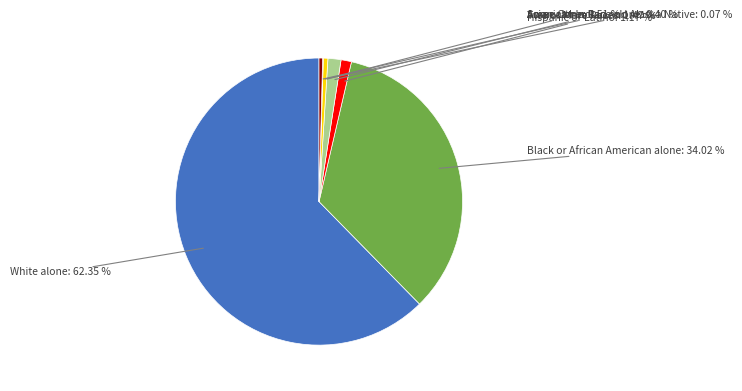

Which category has the biggest portion of the pie?

White alone